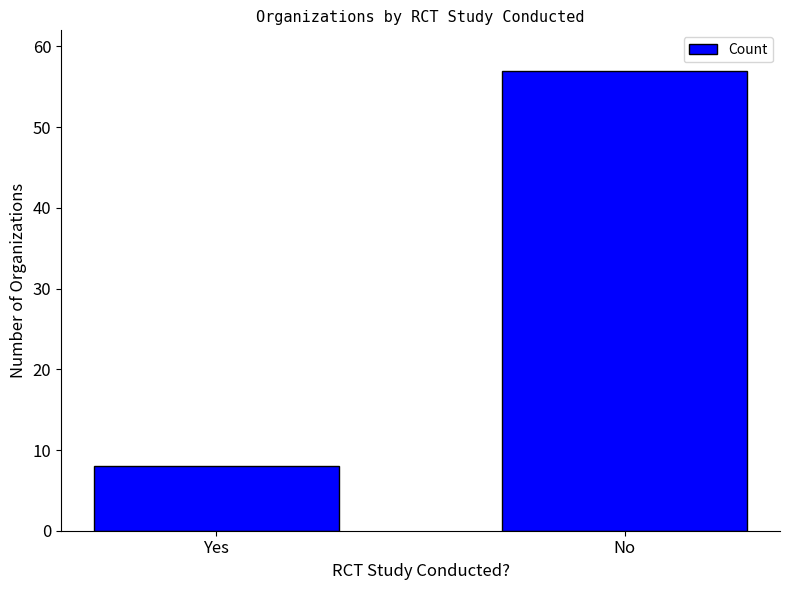

What is the difference between the maximum and minimum values?

49